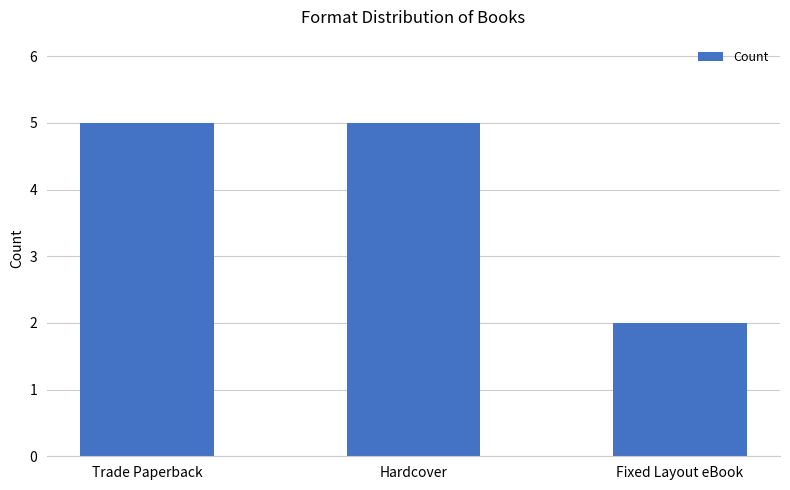

What is the sum of the values at Trade Paperback and Hardcover?

10